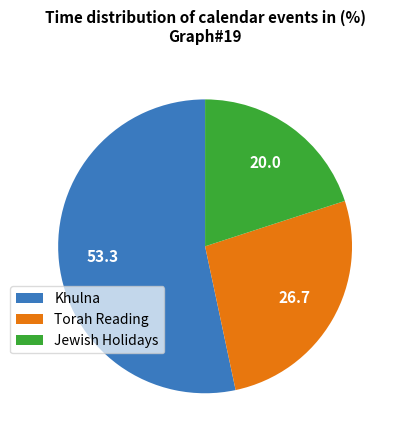

True or false: Torah Reading accounts for 35% of the total.

False